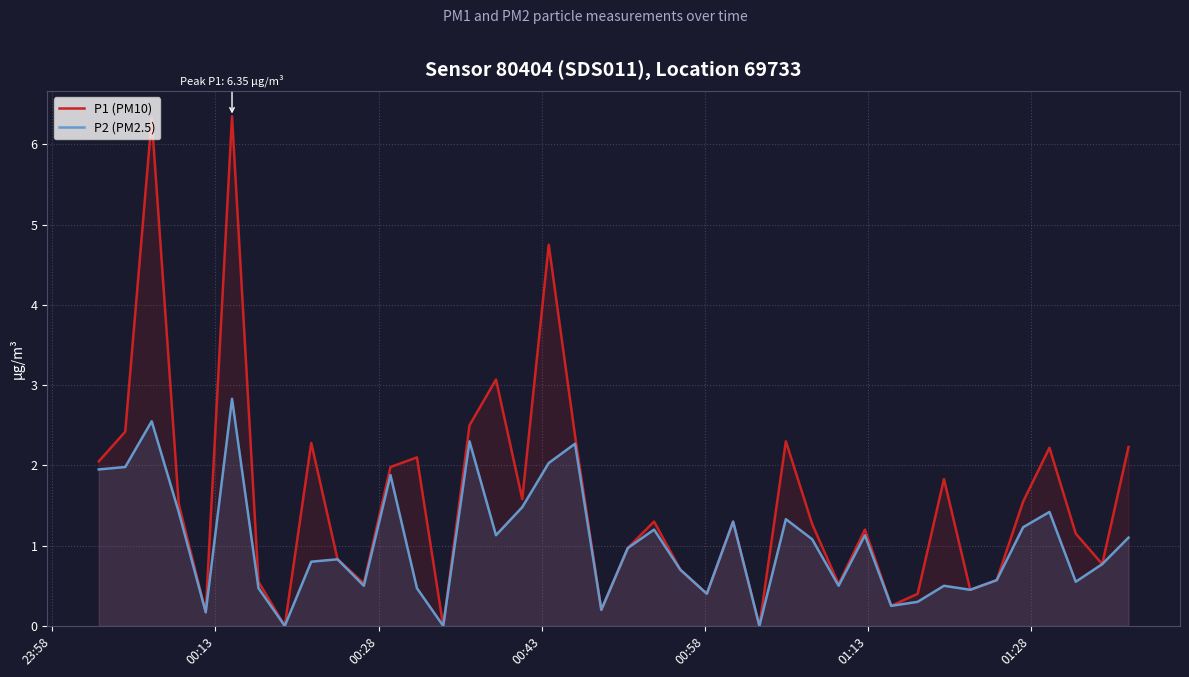

What are all the series names shown in the legend?

P1 (PM10), P2 (PM2.5)